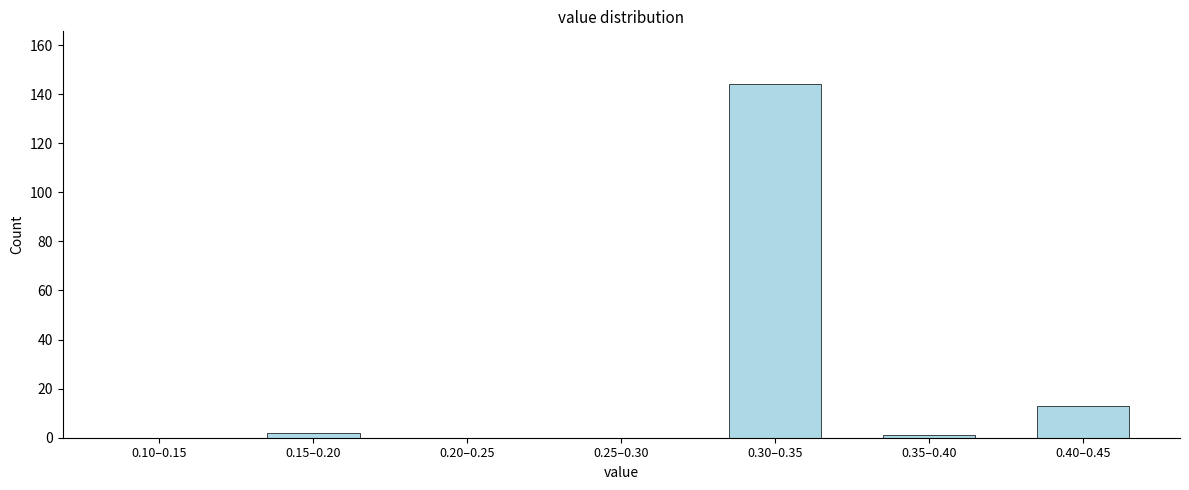

Reading left to right, list all the values displayed in this chart.

0.10–0.15=0	0.15–0.20=2	0.20–0.25=0	0.25–0.30=0	0.30–0.35=144	0.35–0.40=1	0.40–0.45=13